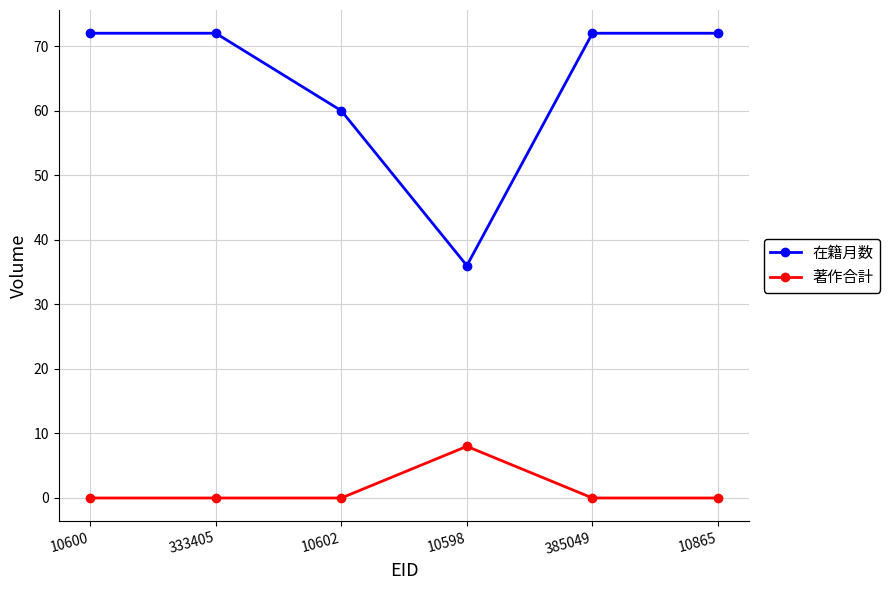

What is the difference between the 在籍月数 values at 333405 and 10598?

36